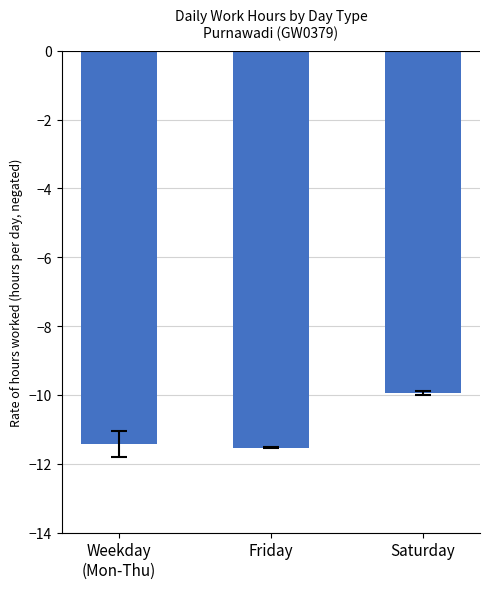

Where is the data nearest to the value -10?

Saturday